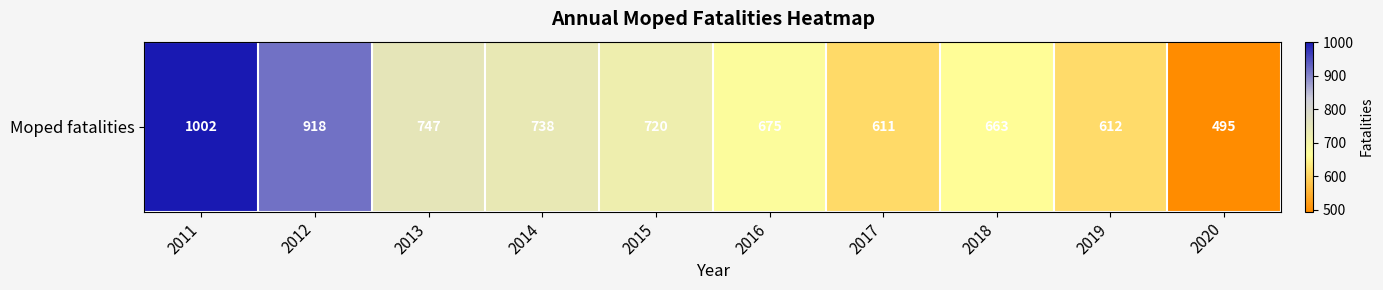

How many values exceed 720?

4